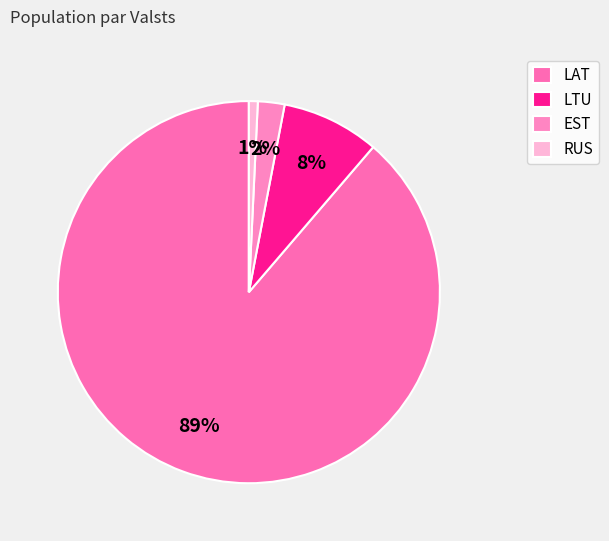

What is the majority slice?

LAT